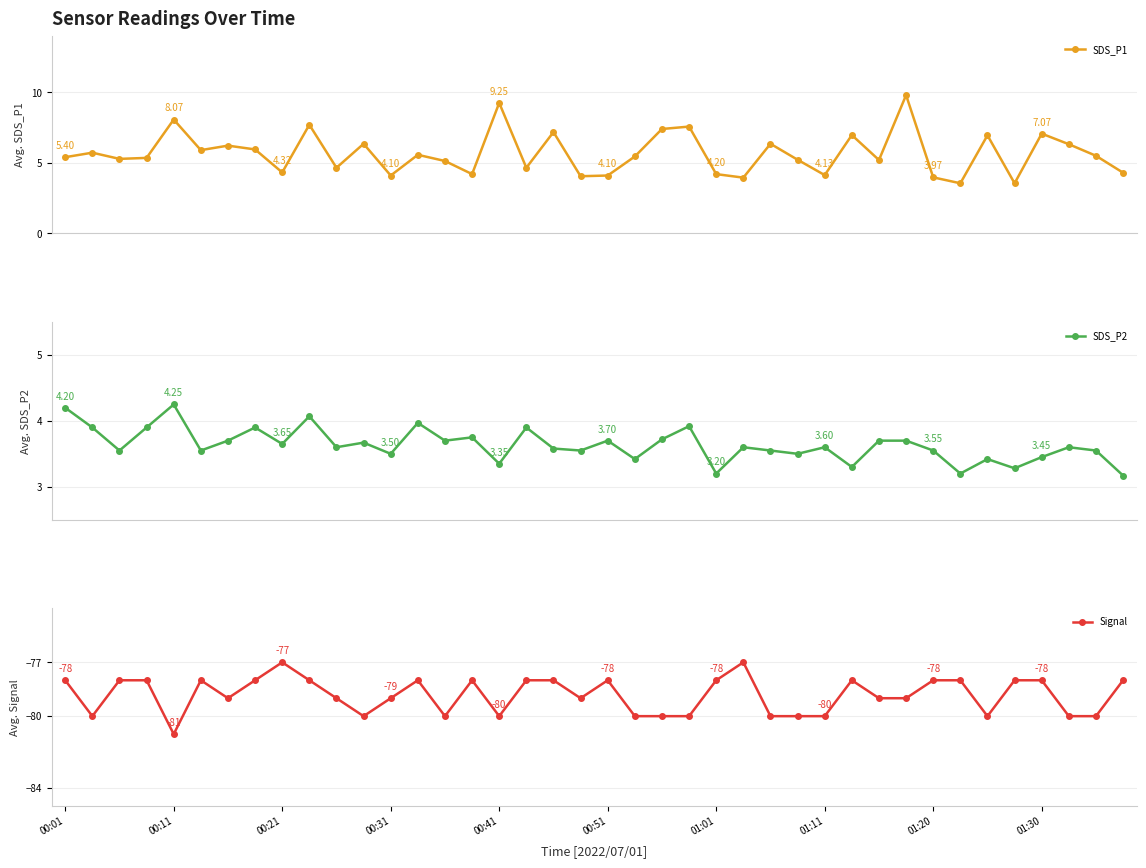

What is the greatest value displayed?

9.8